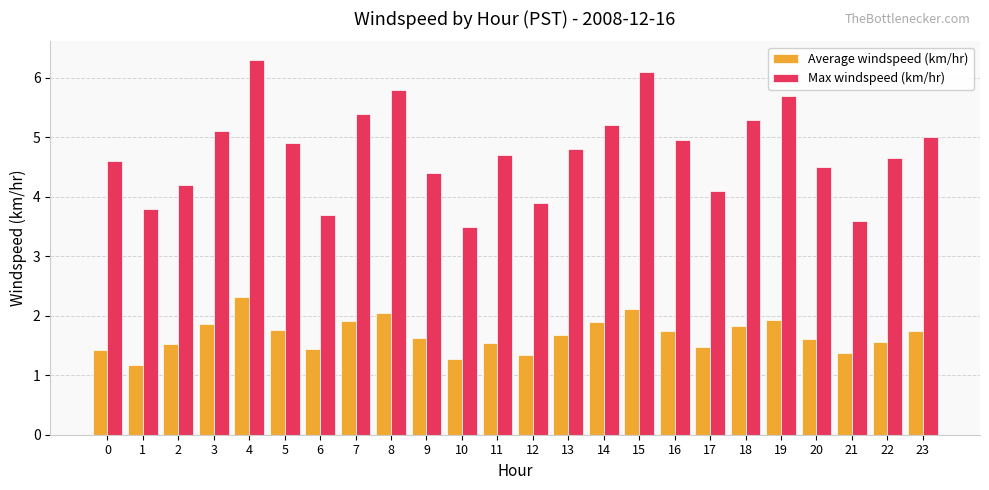

Which label corresponds to the largest value in the chart?

4